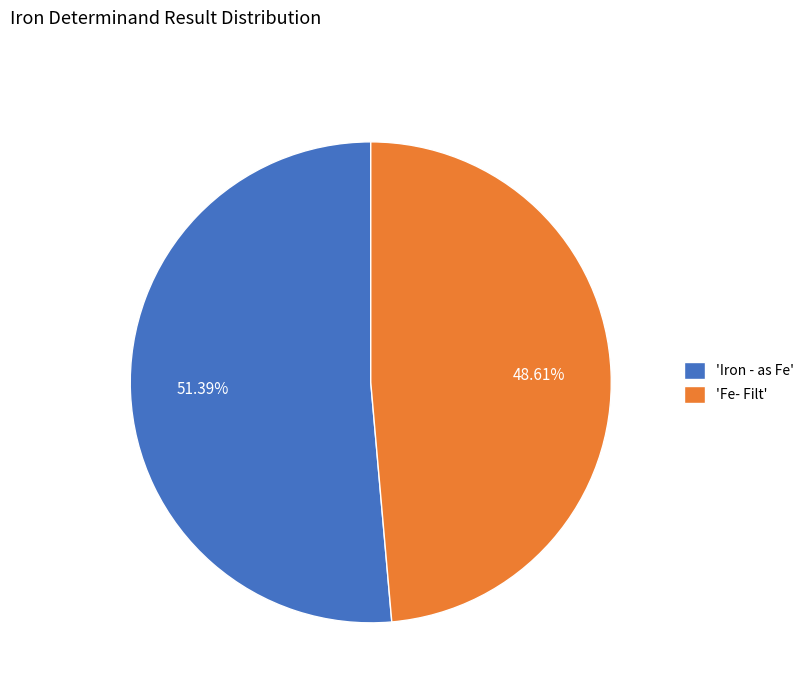

Which slice is the largest?

'Iron - as Fe'